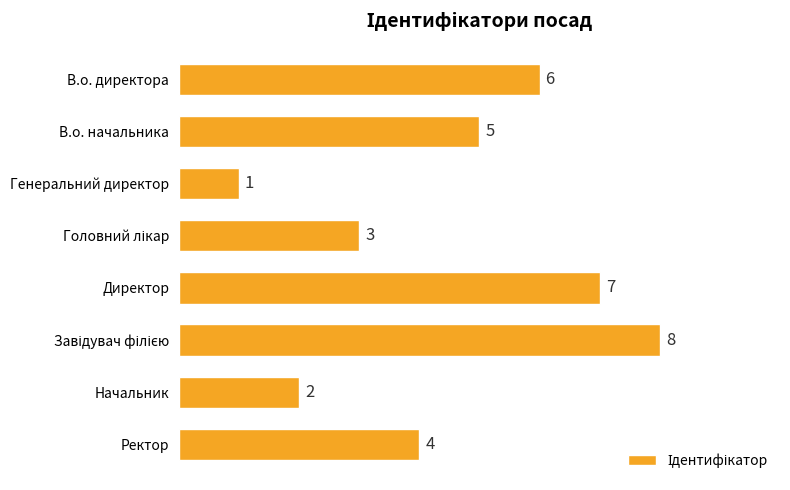

What is the greatest value displayed?

8